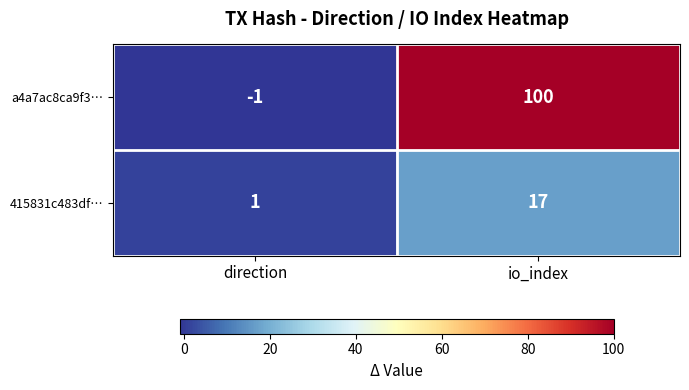

Which series has the largest range (max minus min)?

a4a7ac8ca9f3…